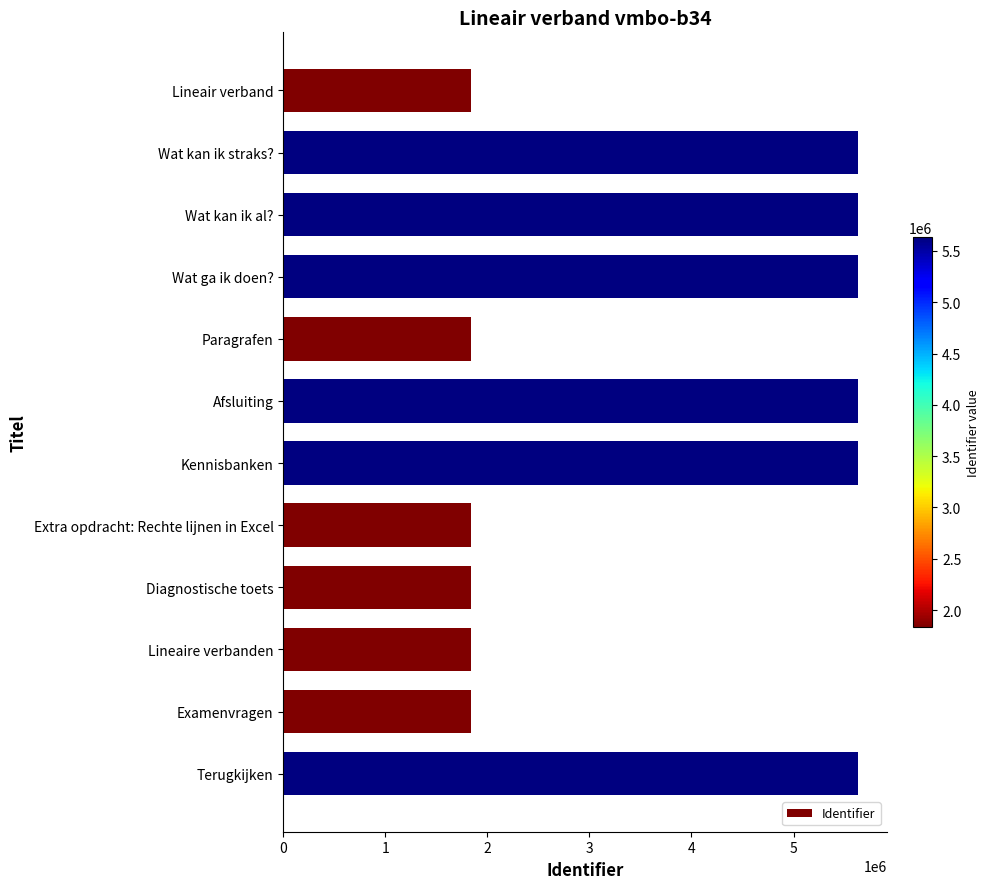

Is it true that the value at Wat kan ik straks? is 5633462?

True